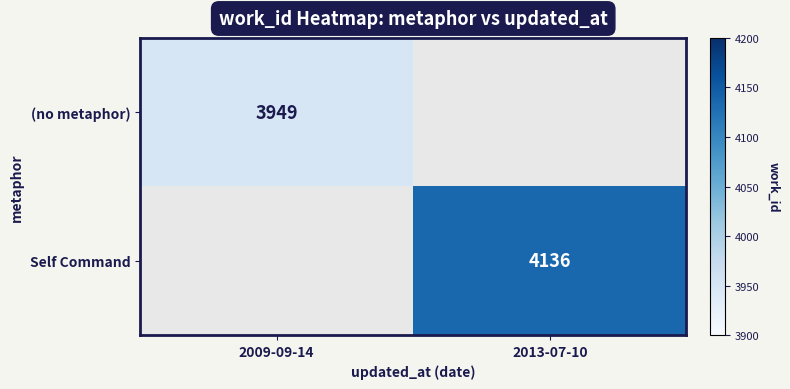

True or false: (no metaphor) has a value of 2204 at 2009-09-14.

False